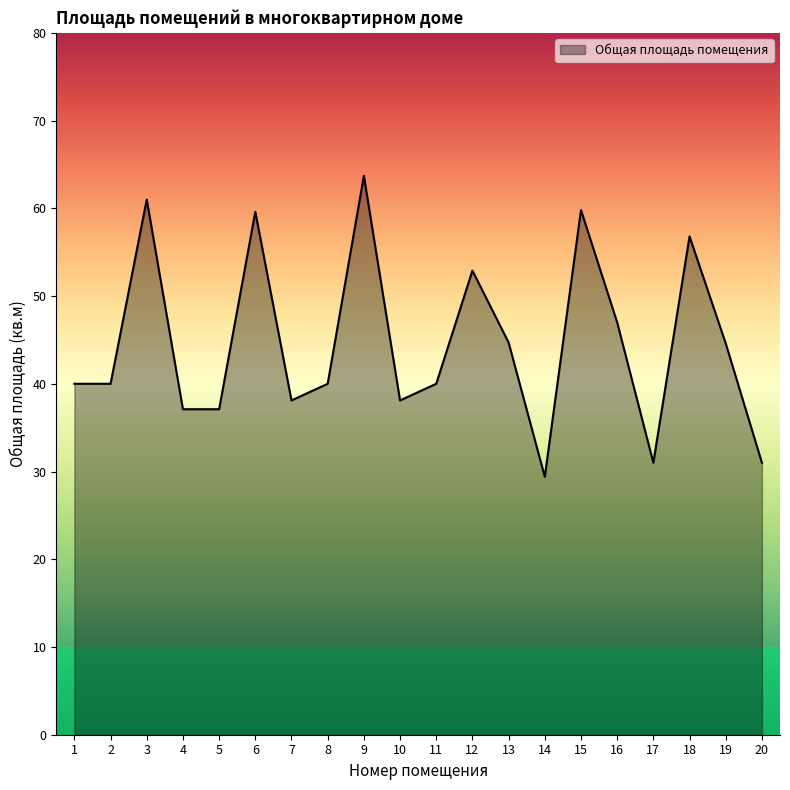

Approximately how many times larger is the value at 20 compared to 11?

0.8